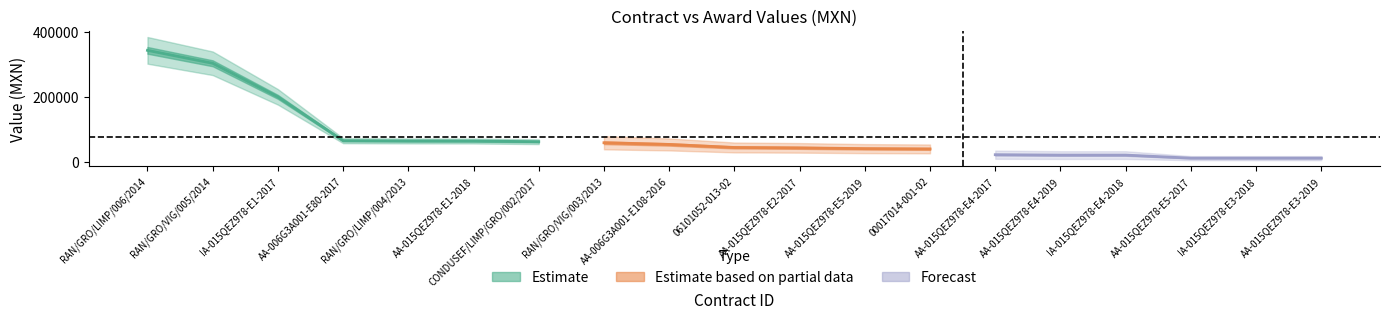

Is it true that awards_value equals 5987.8 at AA-015QEZ978-E4-2019?

False